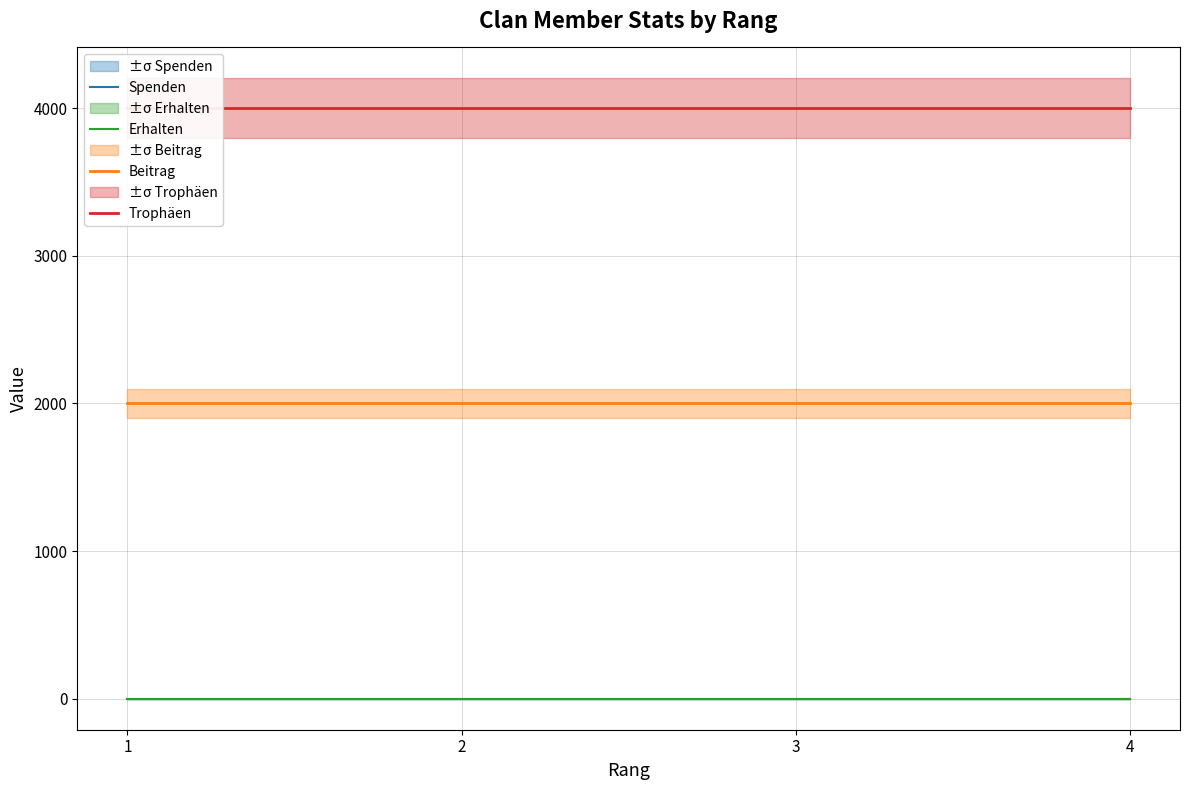

True or false: Trophäen has more than 2 interior local peaks.

False